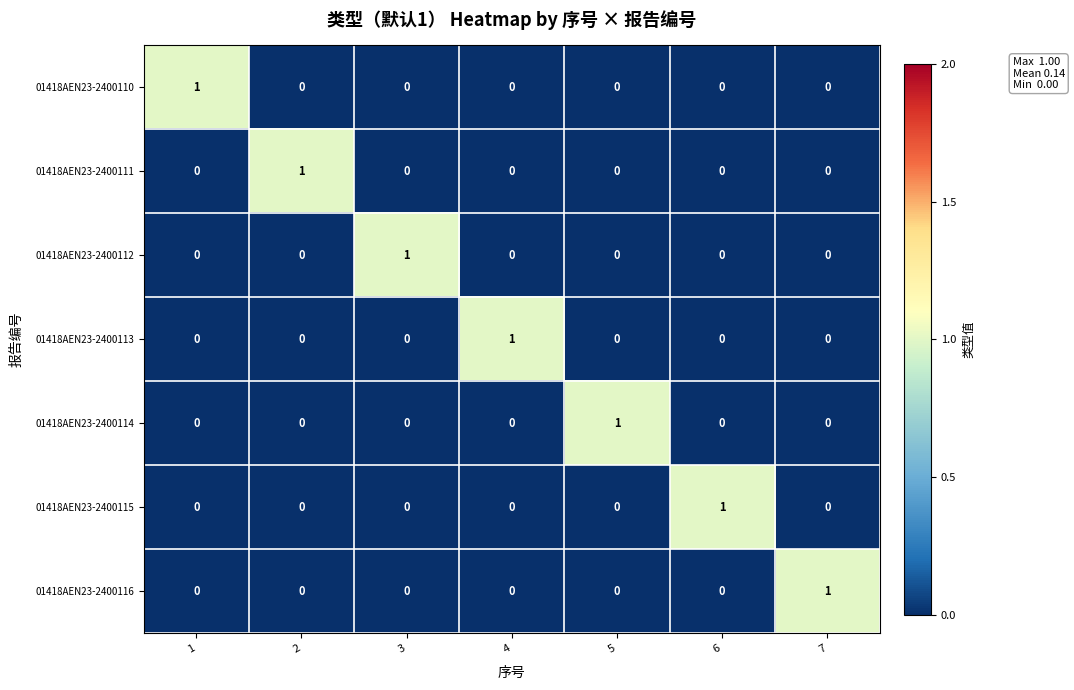

How many 01418AEN23-2400115 values are between 0 and 1?

7